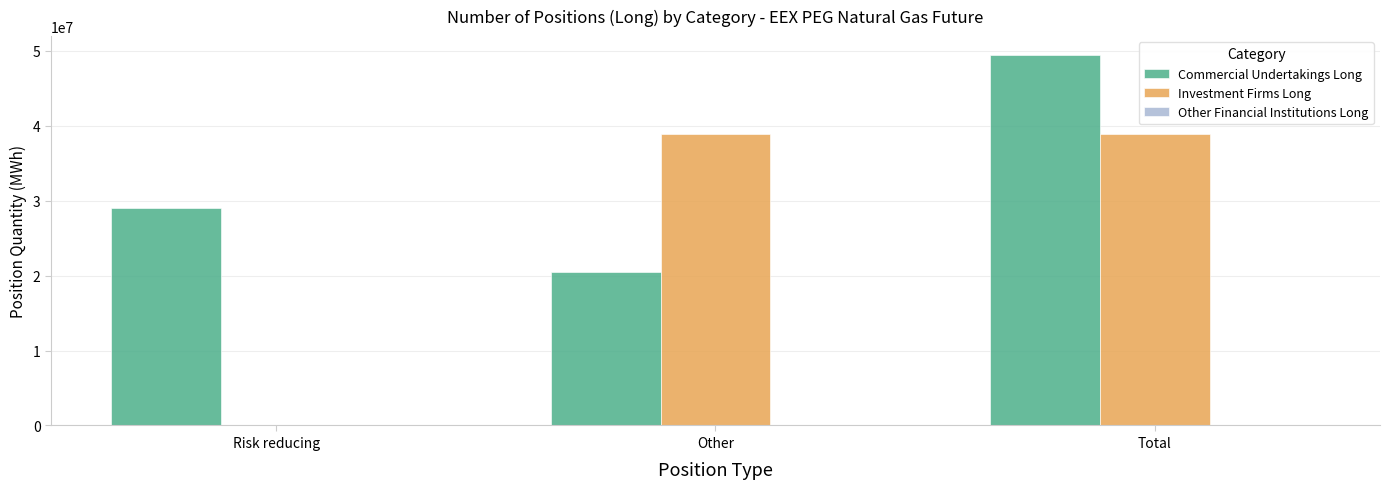

Which series changed the most between Risk reducing and Total?

Investment Firms Long